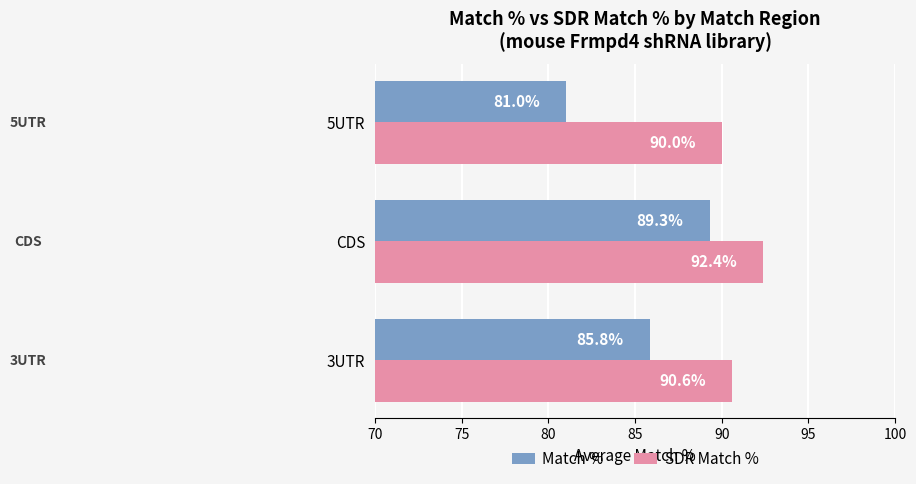

Is it true that SDR Match % equals 22.5 at 3UTR?

False